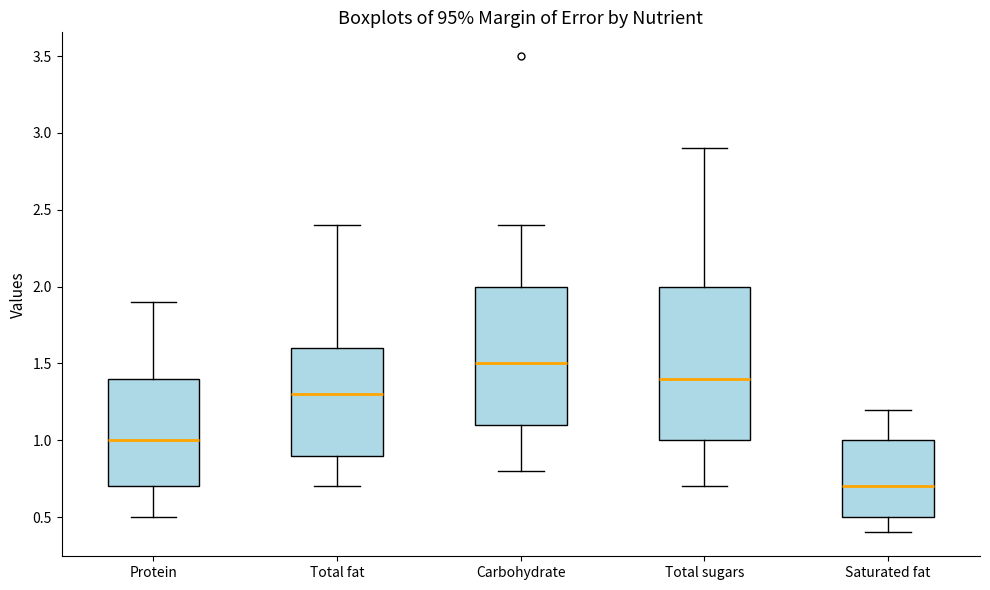

Which box is the tallest, from its lower edge to its upper edge?

Total sugars